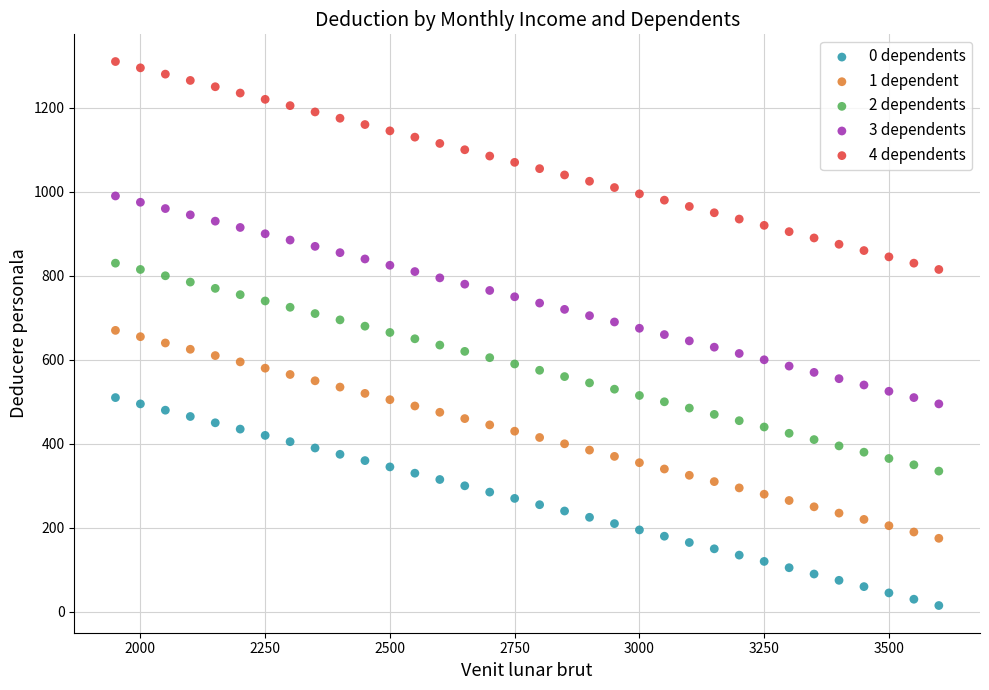

Across all data points, what is the range of Y values (max minus min)?

1295